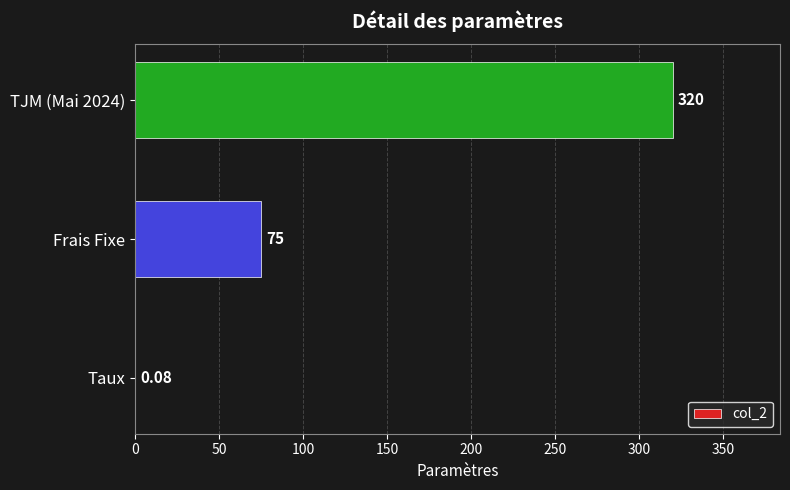

How many categories are shown in the chart?

3